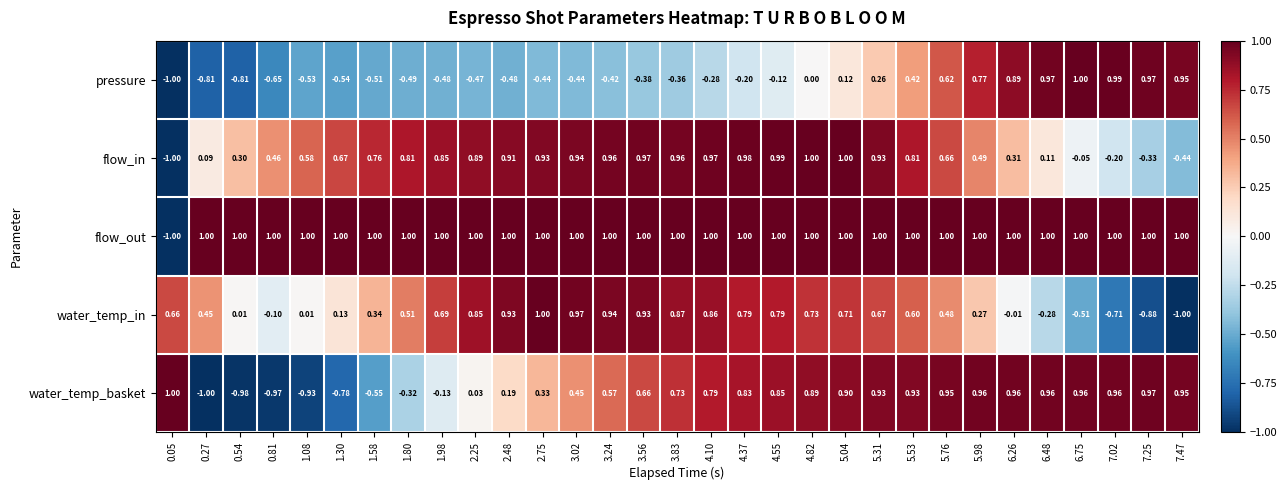

How many values in the flow_in series exceed 0?

26